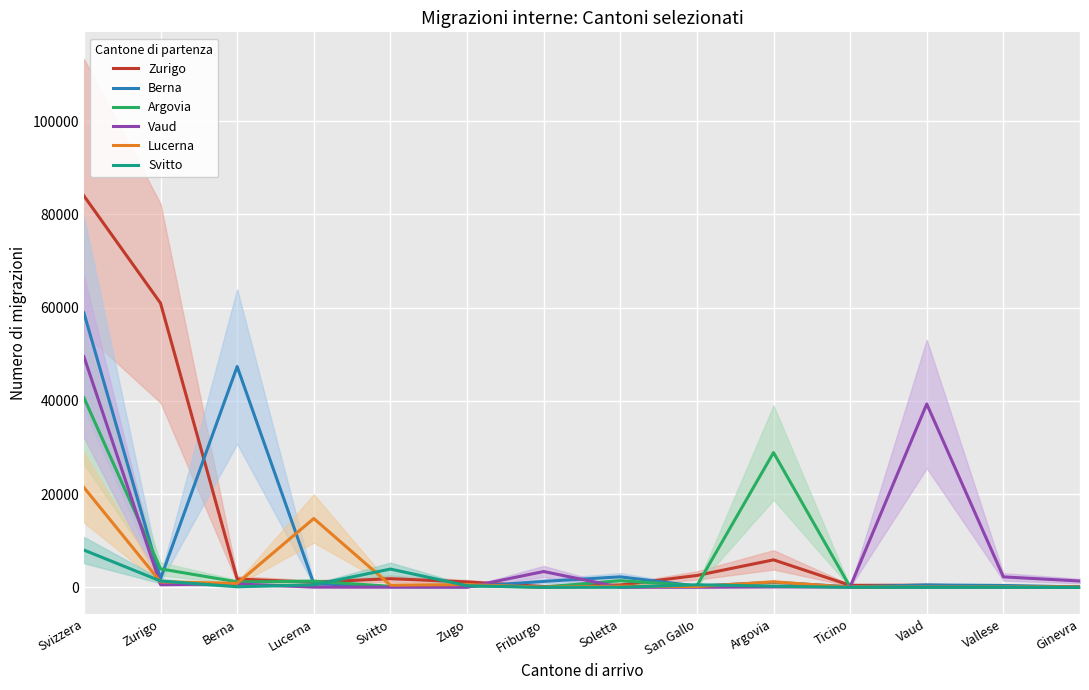

True or false: Argovia has a value of 28923 at Argovia.

True